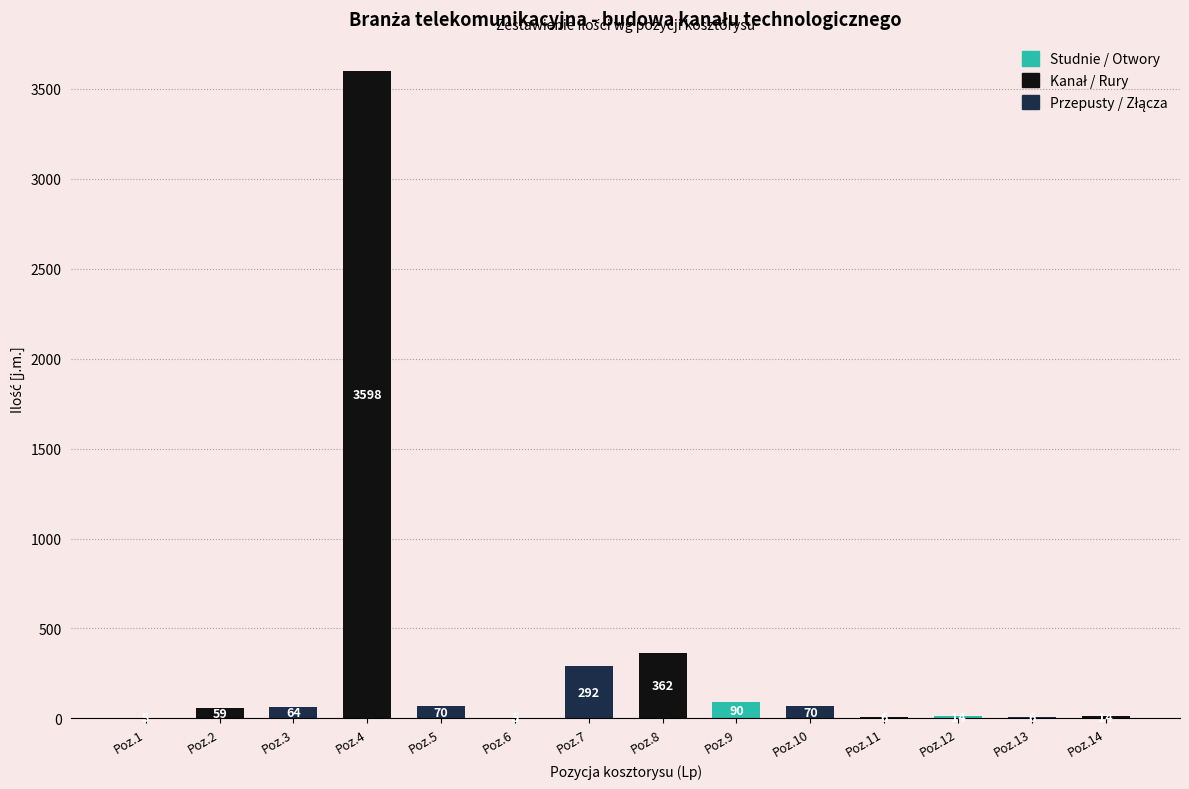

Between Poz.11 and Poz.12, which is larger?

Poz.12